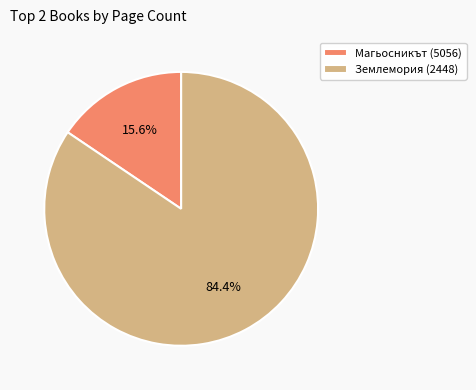

What is the majority slice?

Землемория (2448)